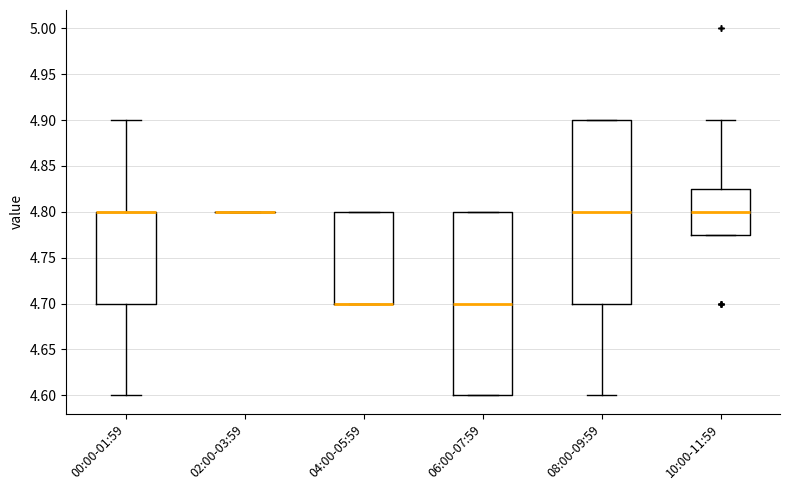

Reading left to right, transcribe this box plot: for each box, give where its median line is, the range the box spans, and where its two whiskers end, as read against the y-axis. The values are not printed on the chart, so give them approximately, as read against the axis.

00:00-01:59: median 4.800 (drawn on the box's upper edge), box 4.700 to 4.800, whiskers 4.600 to 4.900
02:00-03:59: box collapsed to a line at 4.800, whiskers 4.800 to 4.800
04:00-05:59: median 4.700 (drawn on the box's lower edge), box 4.700 to 4.800, whiskers 4.700 to 4.800
06:00-07:59: median 4.700, box 4.600 to 4.800, whiskers 4.600 to 4.800
08:00-09:59: median 4.800, box 4.700 to 4.900, whiskers 4.600 to 4.900
10:00-11:59: median 4.800, box 4.775 to 4.825, whiskers 4.775 to 4.900